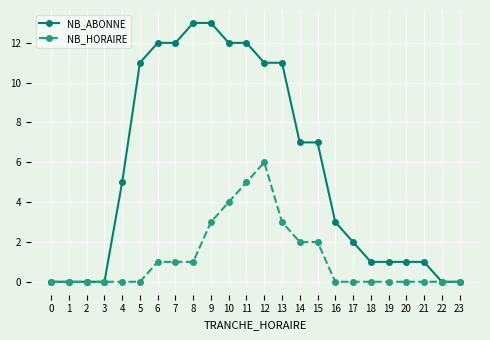

What is the value of the NB_ABONNE point at the 16th from the left?

7